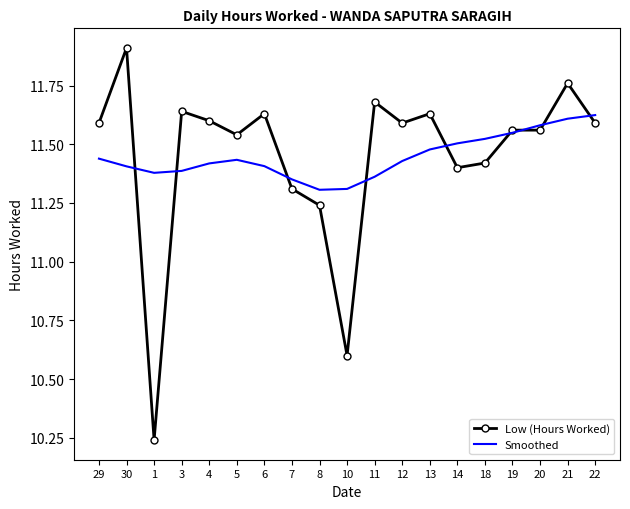

Is it true that Low (Hours Worked) equals 11.6 at 6?

True